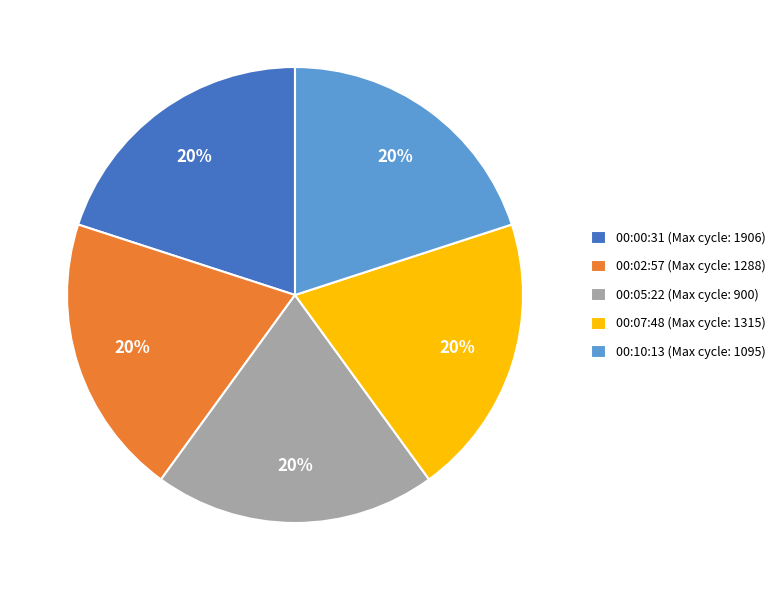

To the nearest percent, what is the average slice percentage?

20%